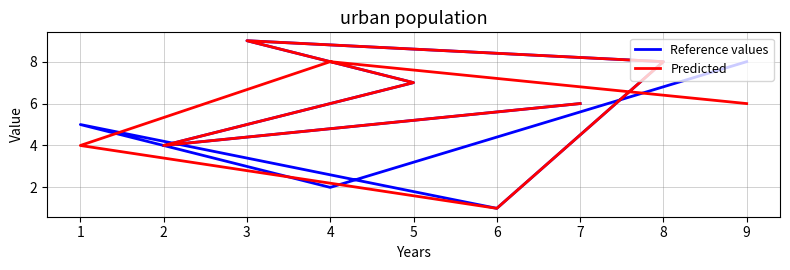

How many values in the Reference values series exceed 6?

4